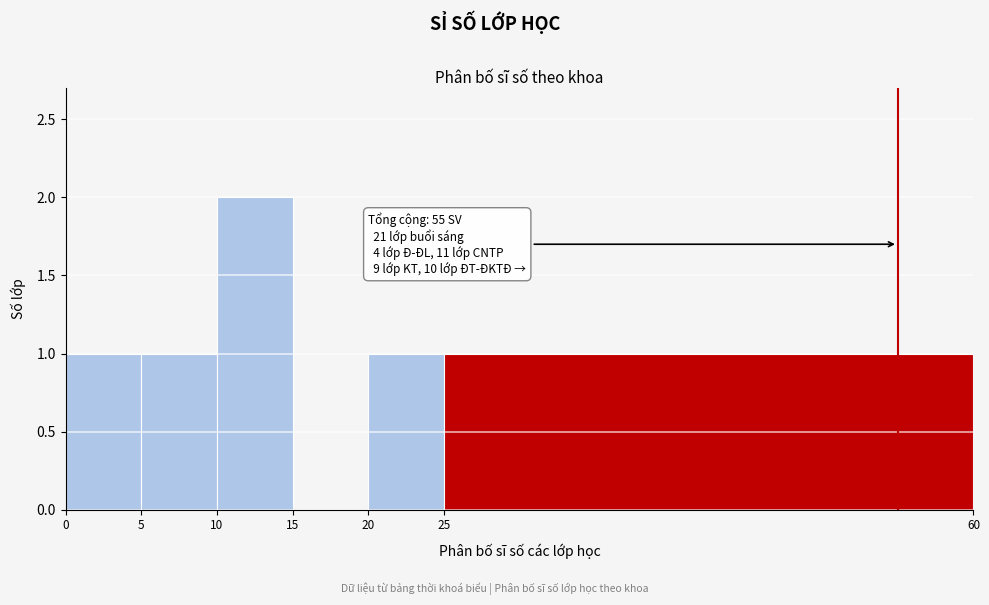

Over which range of the x-axis is the bar tallest?

10 to 15